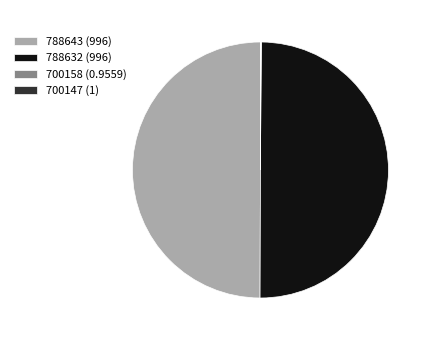

True or false: 788632 (996) accounts for 50% of the total.

True